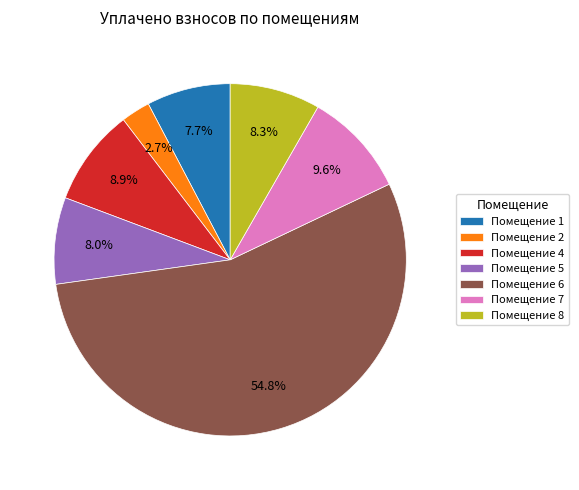

How many slices are in this pie chart?

7